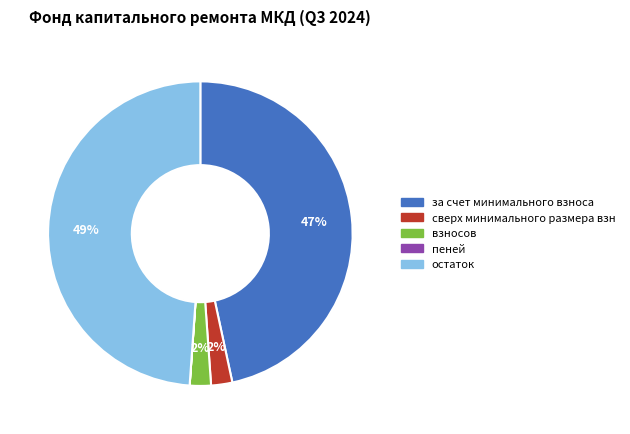

Does any single category account for the majority?

No